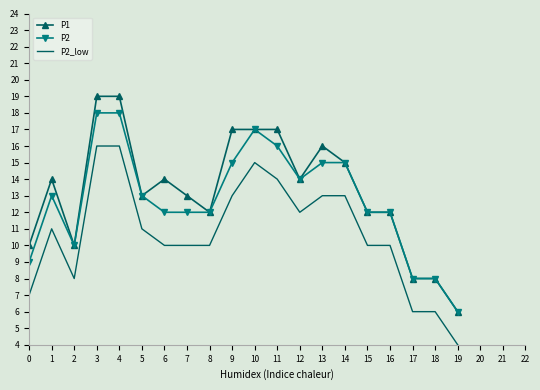

Which series has the largest range (max minus min)?

P1